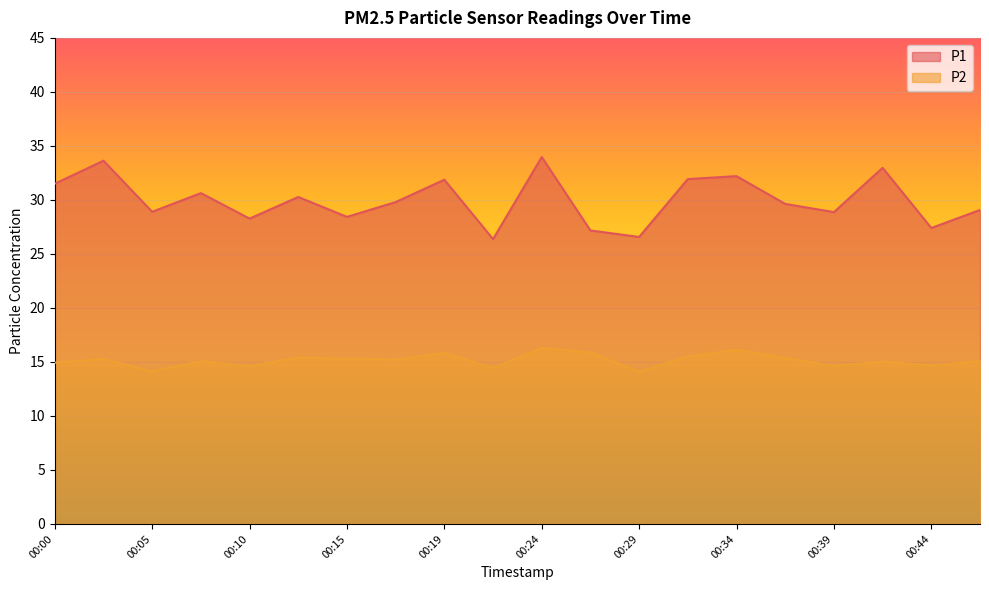

What is the value of the P2 point at the 10th from the left?

14.4